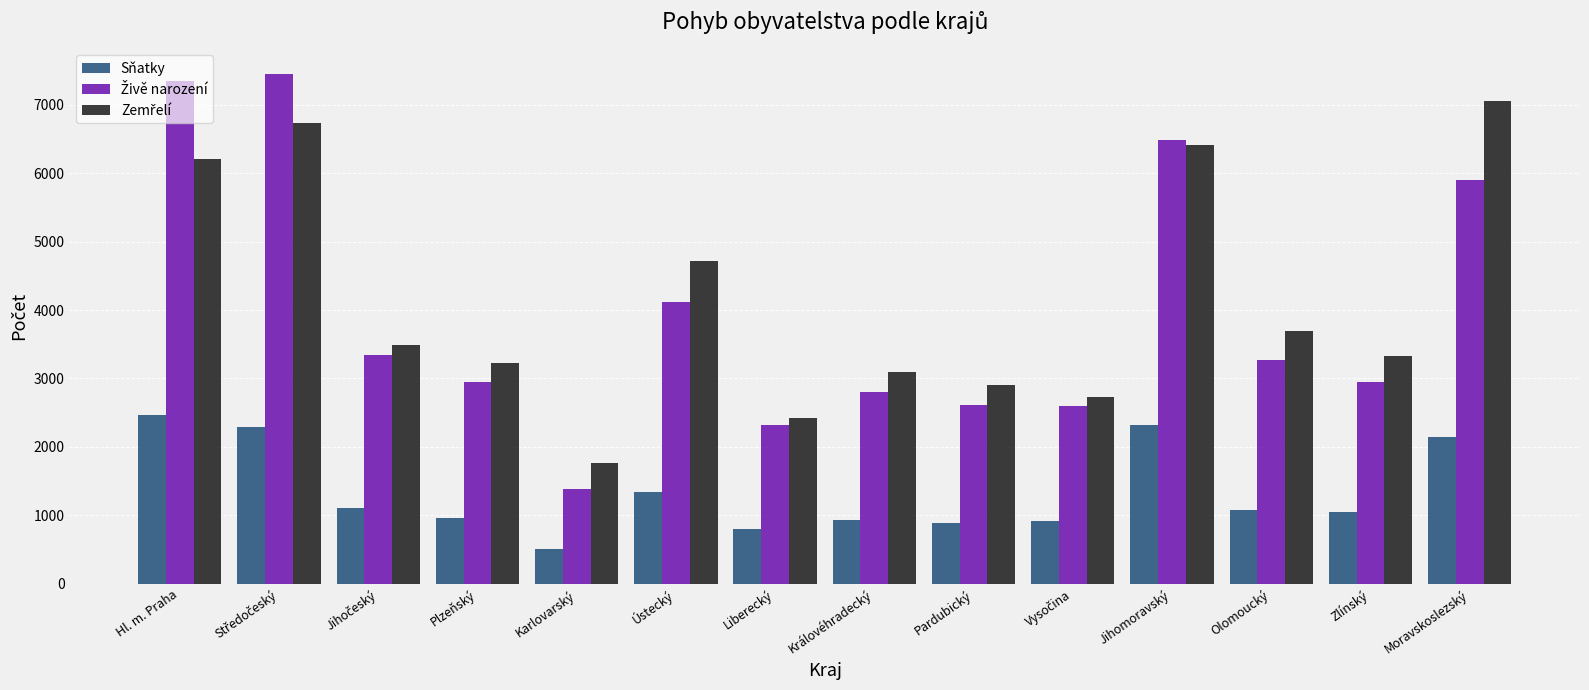

At which label is Sňatky closest to 1482?

Ústecký